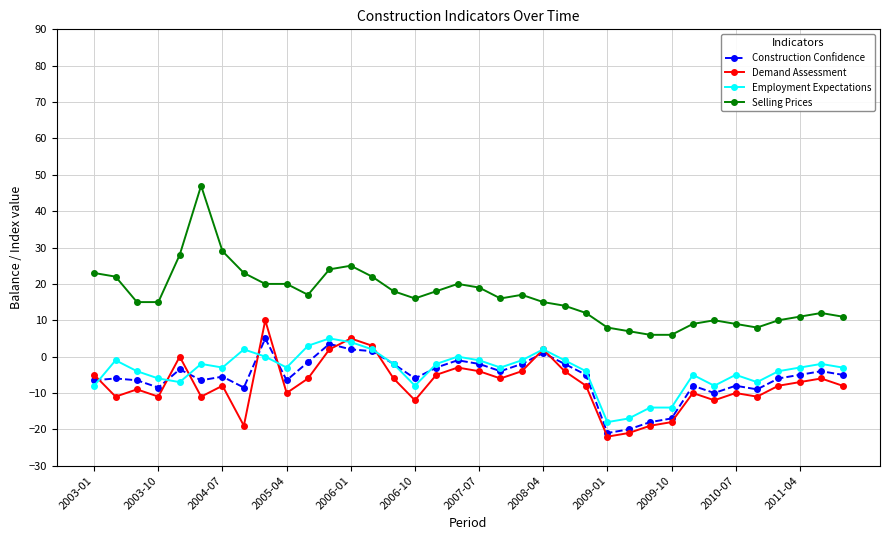

Count the number of data series in this chart.

4